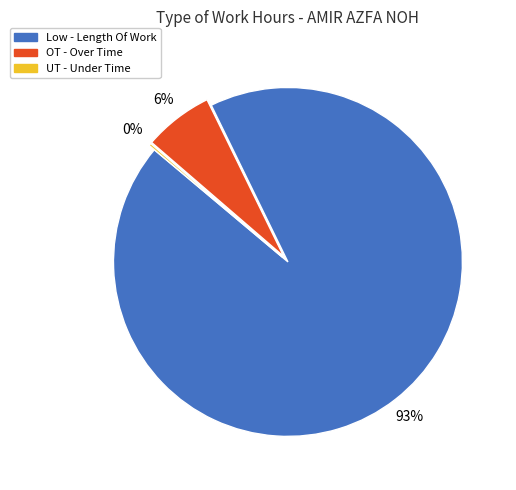

Is there a majority slice in this chart?

Yes